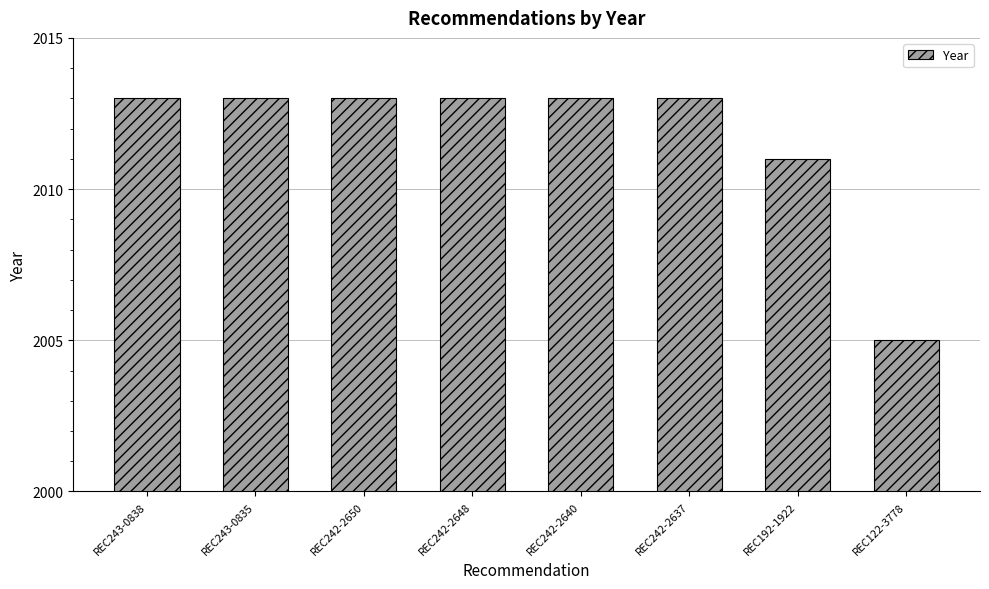

The chart shows a value of 2875 at REC243-0838. True or false?

False